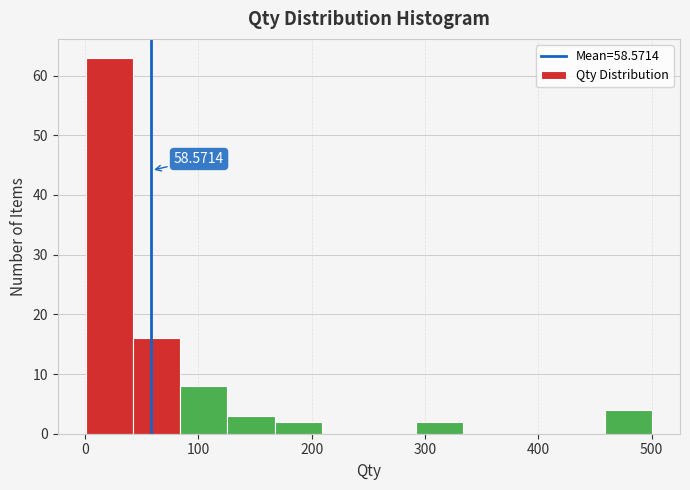

Which range on the x-axis has the tallest bar?

0 to 40